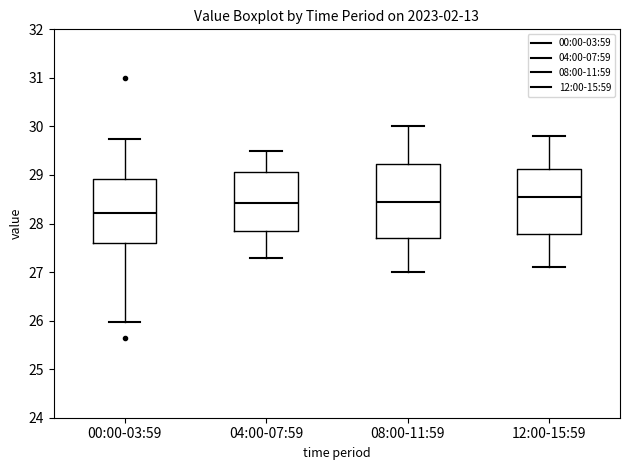

Reading left to right, transcribe this box plot: for each box, give where its median line is, the range the box spans, and where its two whiskers end, as read against the y-axis. The values are not printed on the chart, so give them approximately, as read against the axis.

00:00-03:59: median 28.2, box 27.6 to 28.9, whiskers 26.0 to 29.8
04:00-07:59: median 28.4, box 27.9 to 29.1, whiskers 27.3 to 29.5
08:00-11:59: median 28.5, box 27.7 to 29.2, whiskers 27.0 to 30.0
12:00-15:59: median 28.6, box 27.8 to 29.1, whiskers 27.1 to 29.8